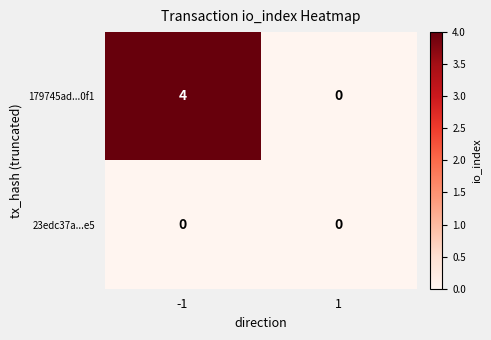

List the series in order of their peak value, highest first.

179745ad...0f1, 23edc37a...e5